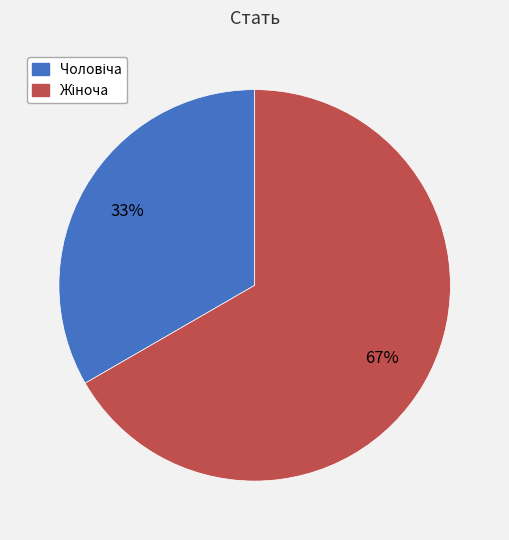

Does any single category account for the majority?

Yes